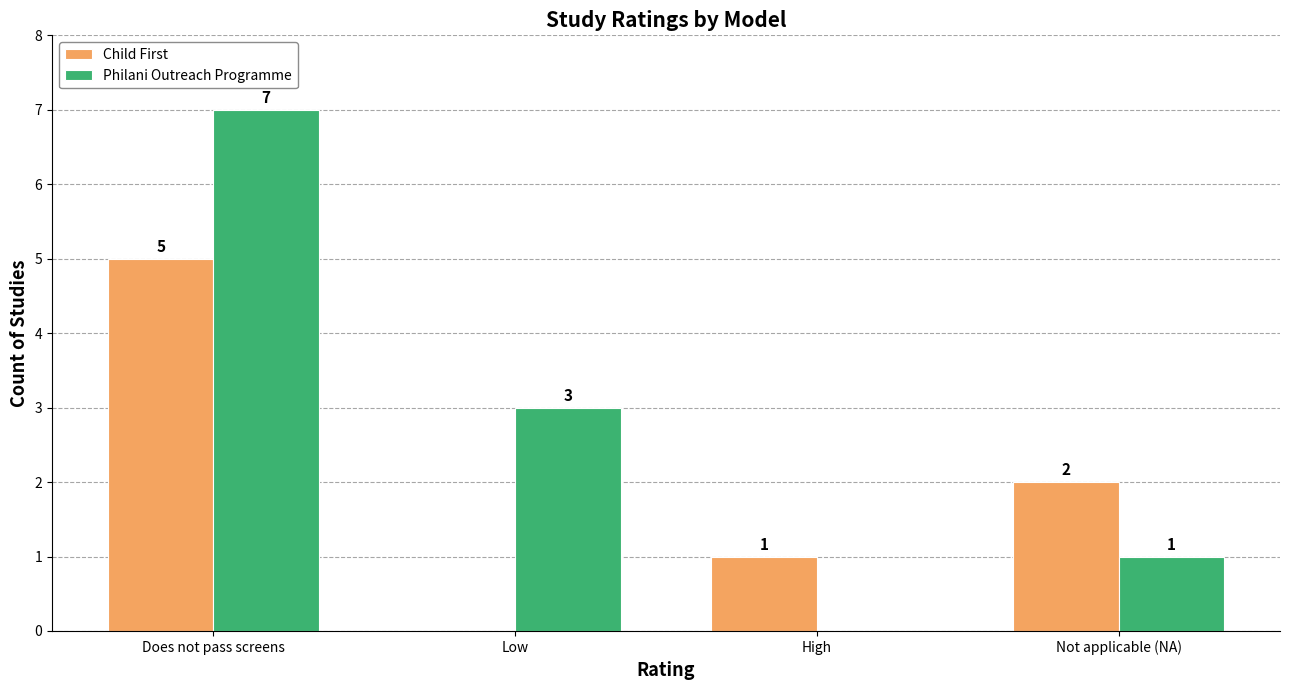

What is the total value across all series at Not applicable (NA)?

3